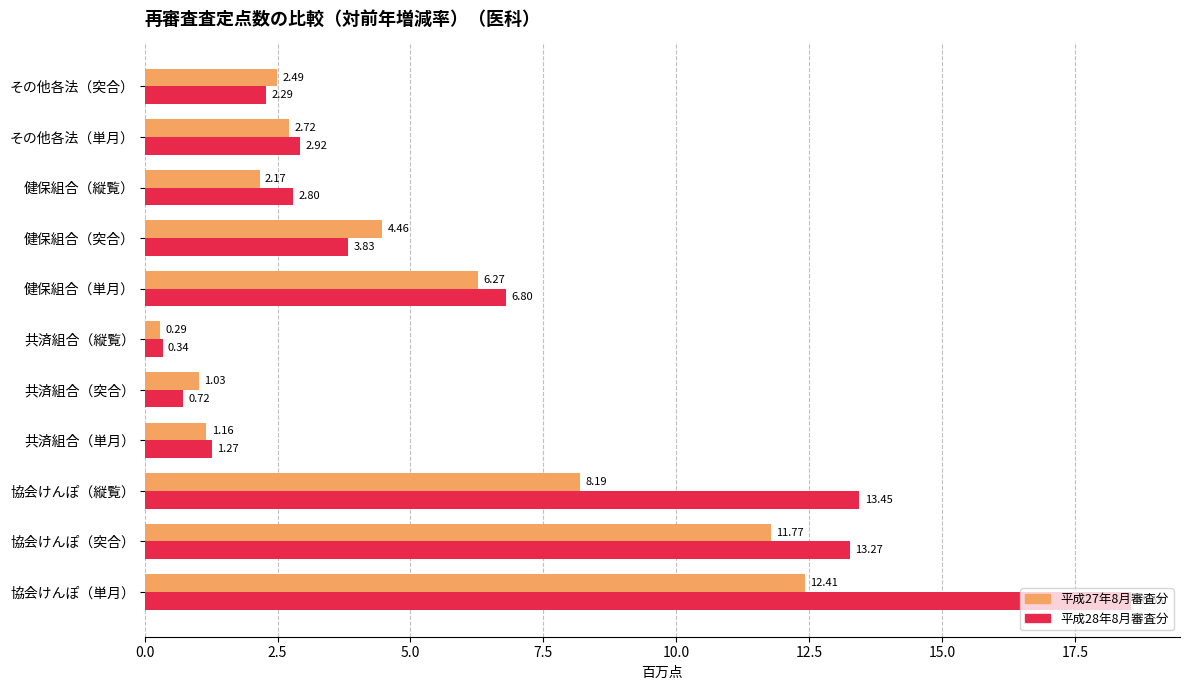

What is the difference between the maximum and minimum values in the 平成28年8月審査分 series?

18.2